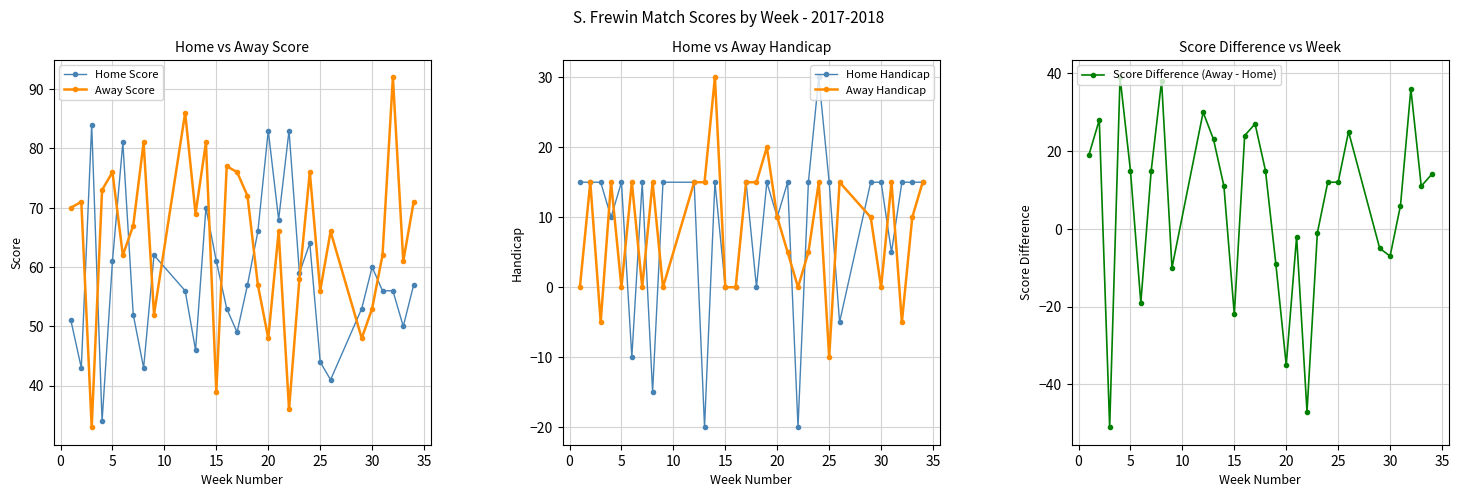

What is the value of the Away Handicap point at the 11th from the left?

15